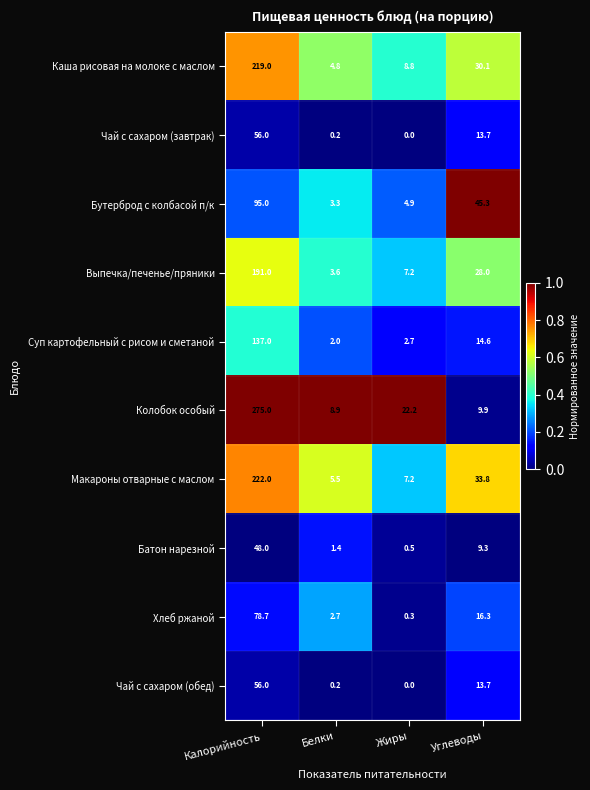

True or false: Каша рисовая на молоке с маслом has a value of 347.8 at Калорийность.

False